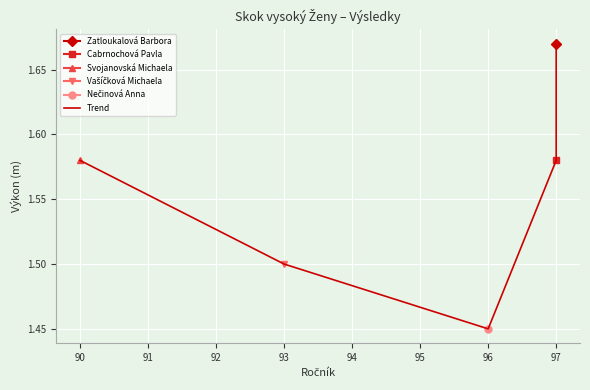

What is the difference between the second highest and minimum values?

0.1